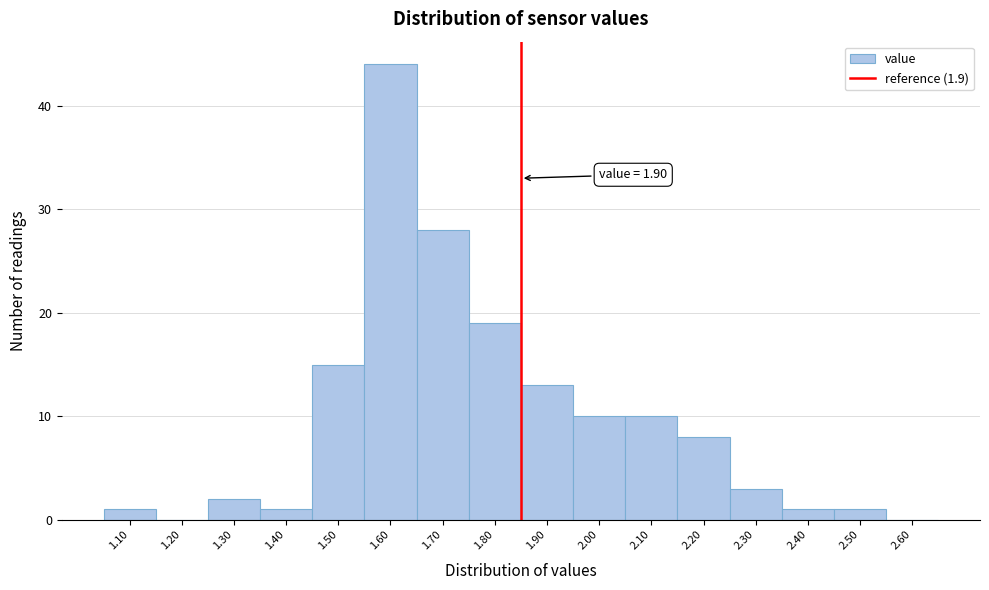

Reading left to right, extract all data points from this chart.

1.10=1	1.20=0	1.30=2	1.40=1	1.50=15	1.60=44	1.70=28	1.80=19	1.90=13	2.00=10	2.10=10	2.20=8	2.30=3	2.40=1	2.50=1	2.60=0